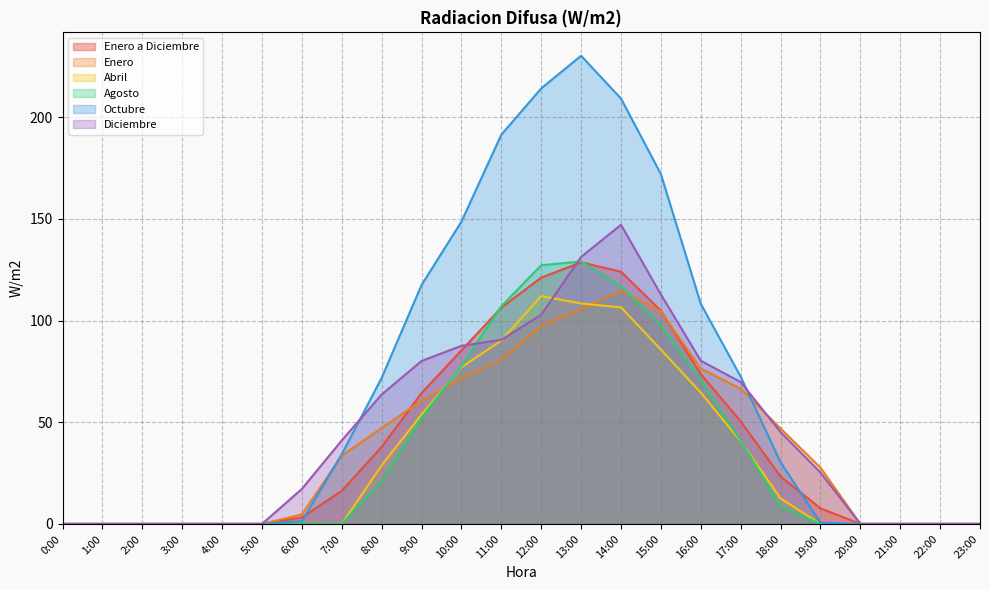

What are all the series names shown in the legend?

Enero a Diciembre, Enero, Abril, Agosto, Octubre, Diciembre